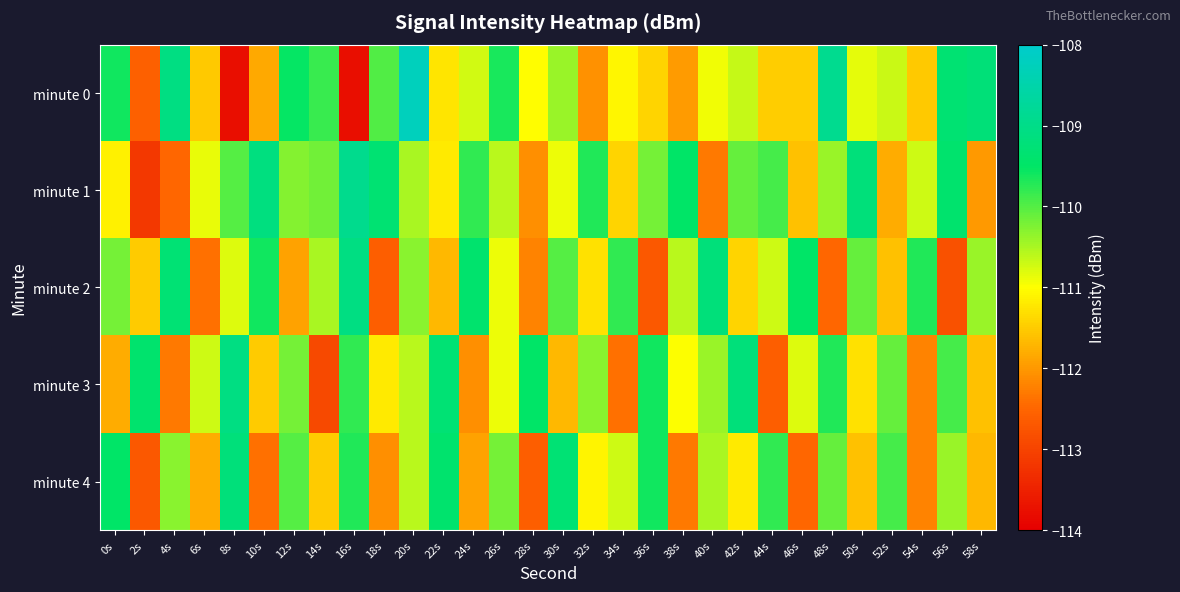

Rank the series at 56s from highest to lowest value.

minute 0, minute 1, minute 3, minute 4, minute 2